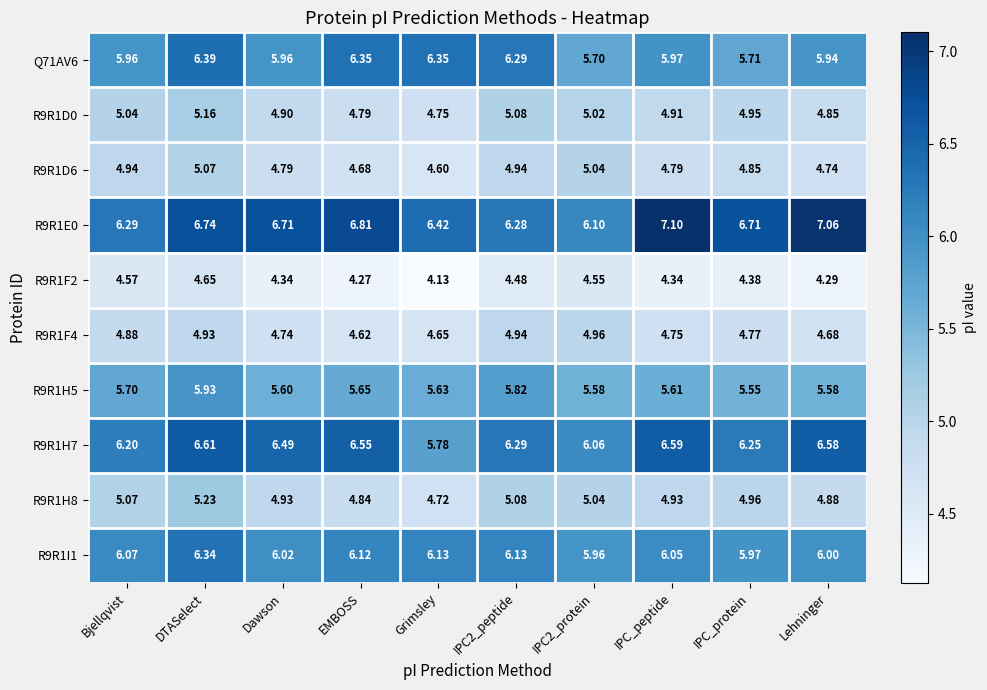

What is the spread (max minus min) of values at Dawson?

2.4